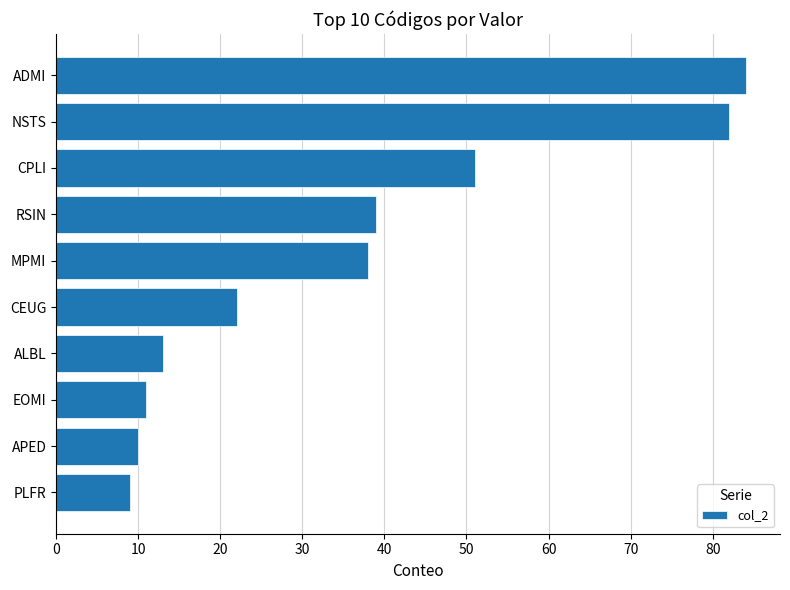

True or false: the data shows 10 at APED.

True